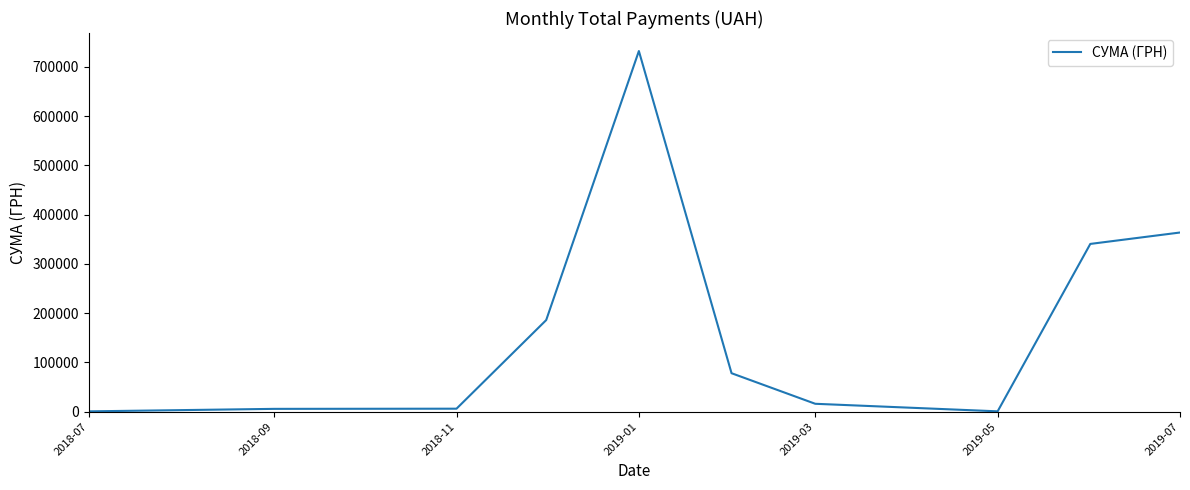

What is the difference between the maximum and minimum values?

731194.0